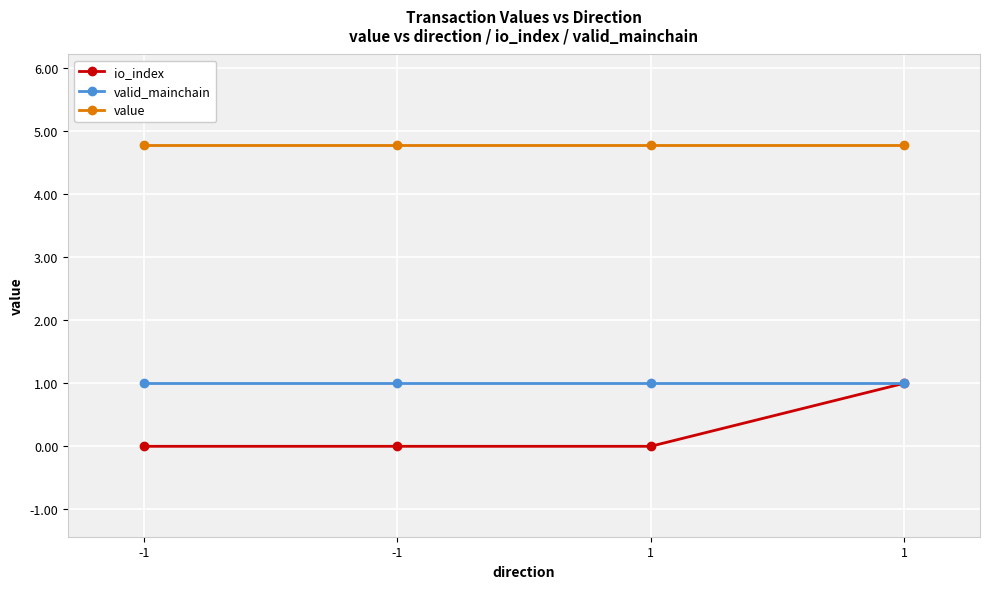

Reading left to right, extract all data points from this chart.

io_index: 0.0	0.0	0.0	1.0
valid_mainchain: 1.0	1.0	1.0	1.0
value: 4.8	4.8	4.8	4.8